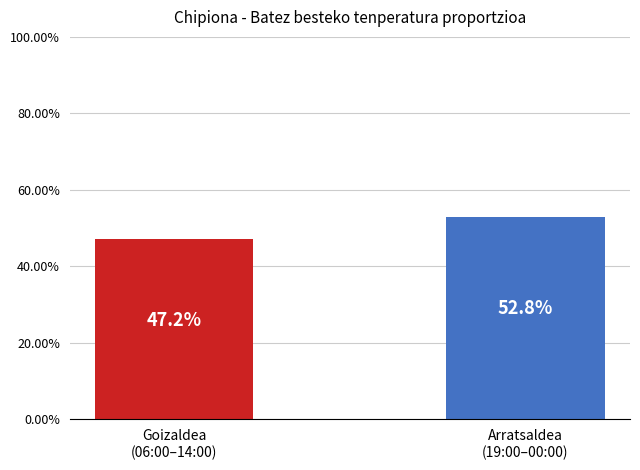

What is the smallest value displayed?

47.2